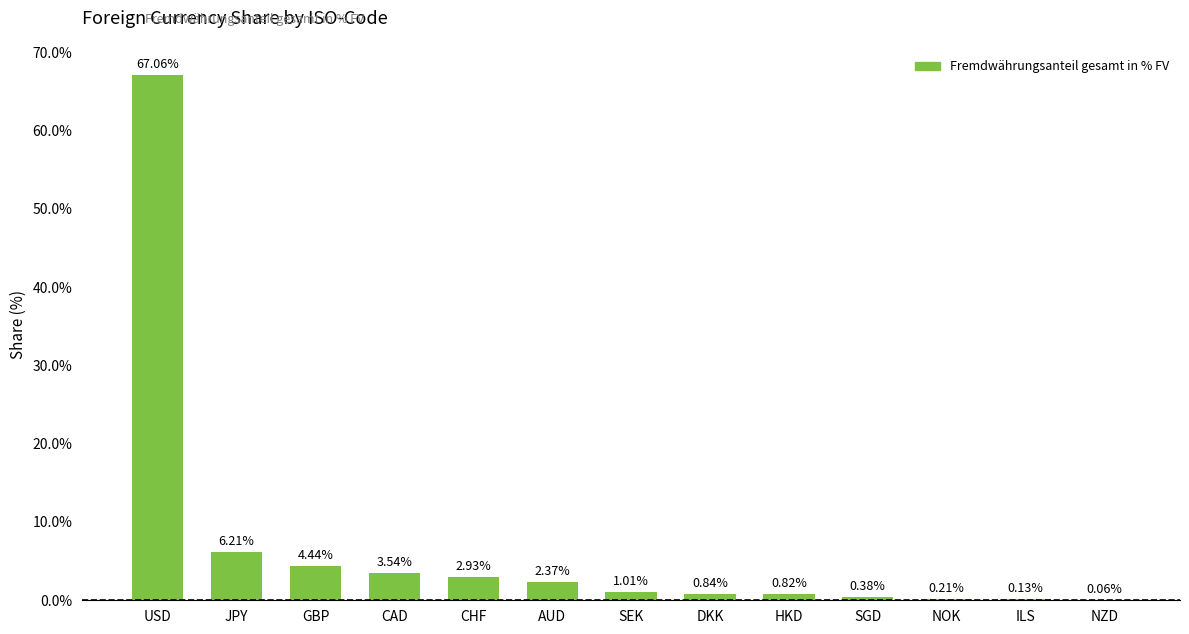

Where does the data first go above 1?

USD